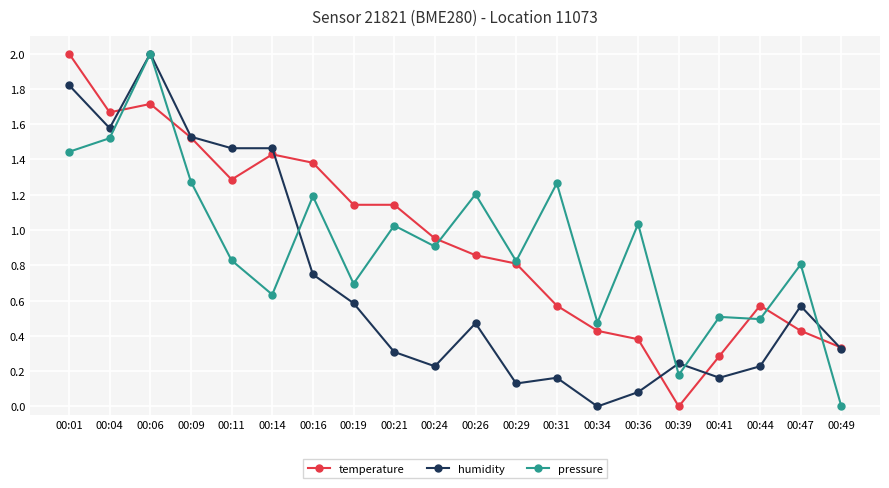

Count the number of categories in the chart.

20